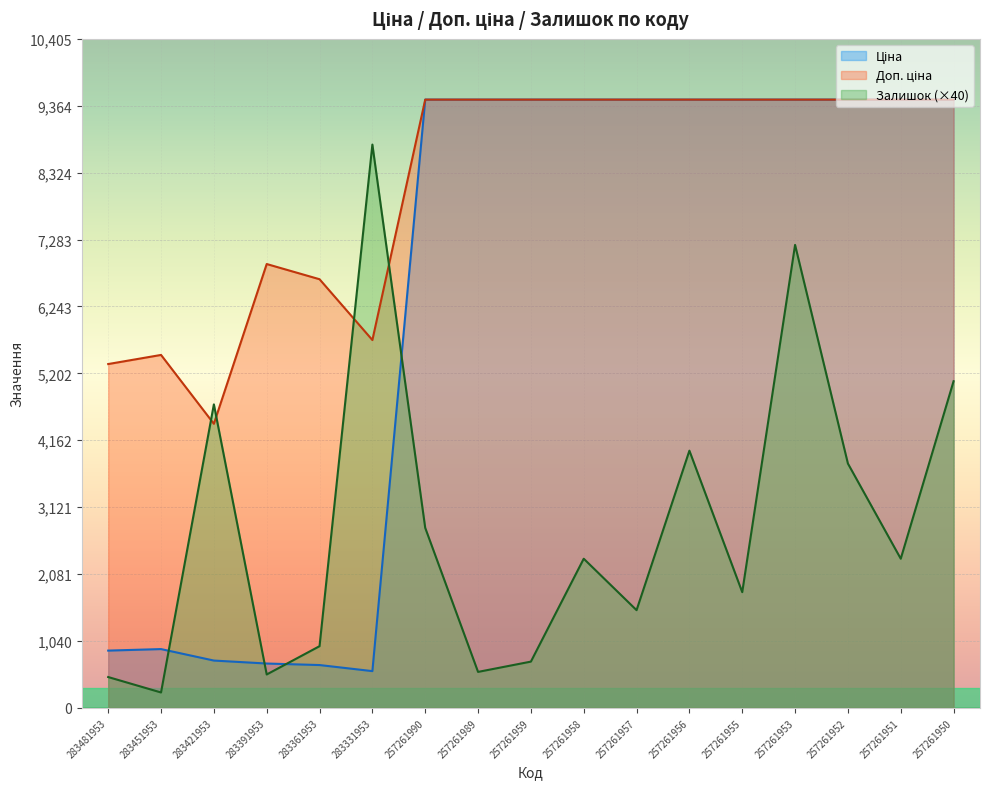

What is the approximate value of Залишок at 257261952?

3800.0